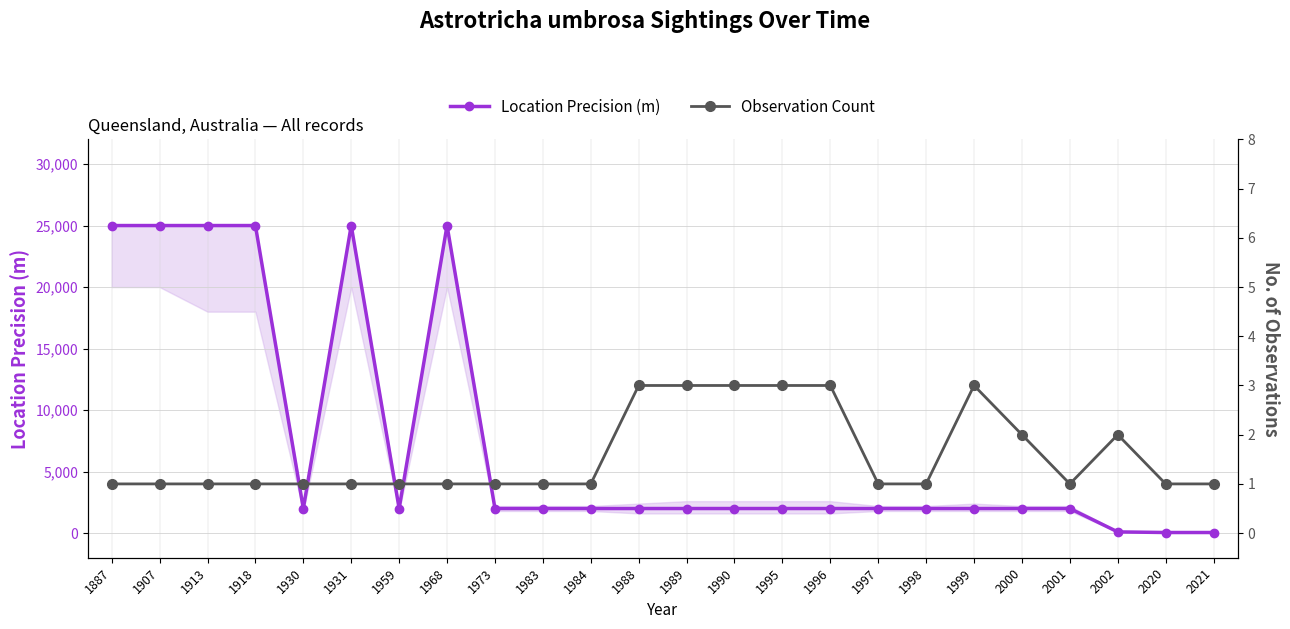

At 1988, list the series in order from smallest to largest.

Observation Count, Location Precision (m)